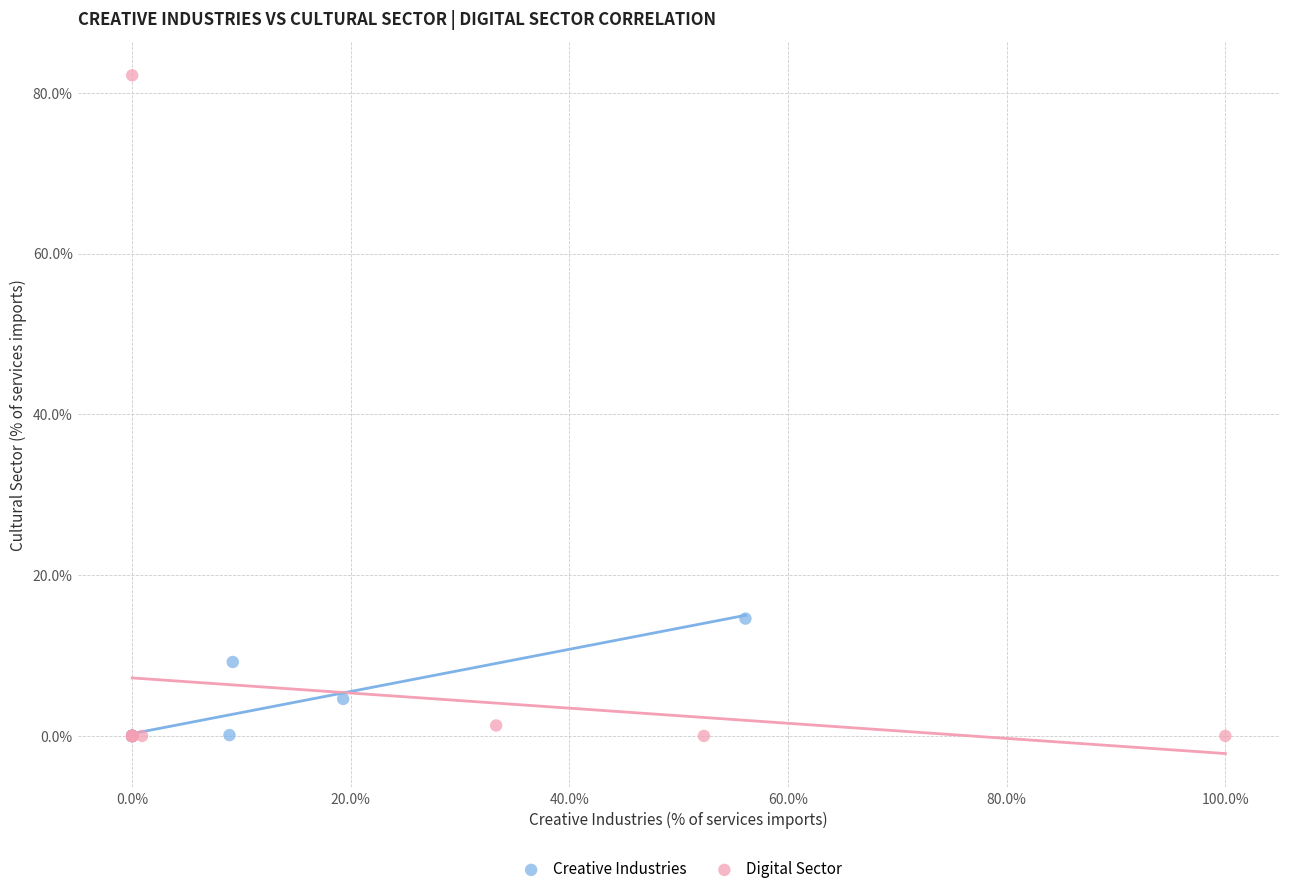

What are all the series names shown in the legend?

Creative Industries, Digital Sector